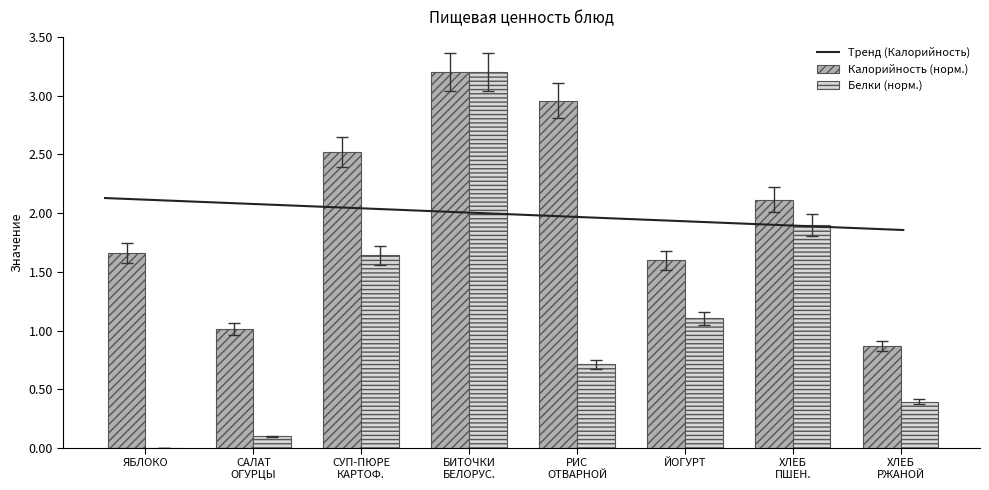

What is the highest value of the Белки (норм.) series?

3.2